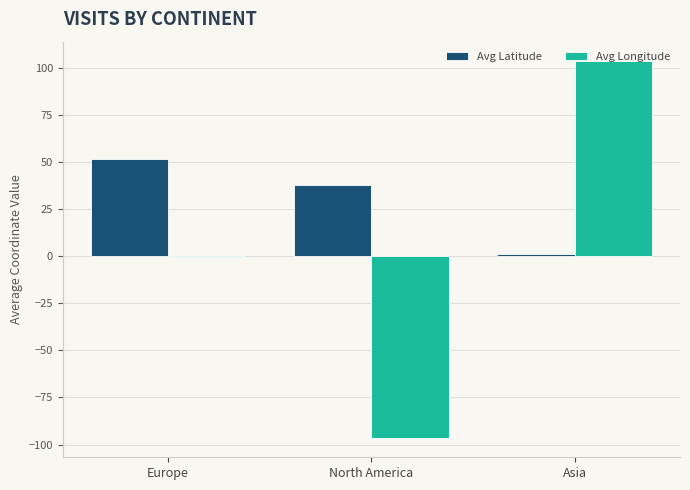

What are all the series names shown in the legend?

Avg Latitude, Avg Longitude